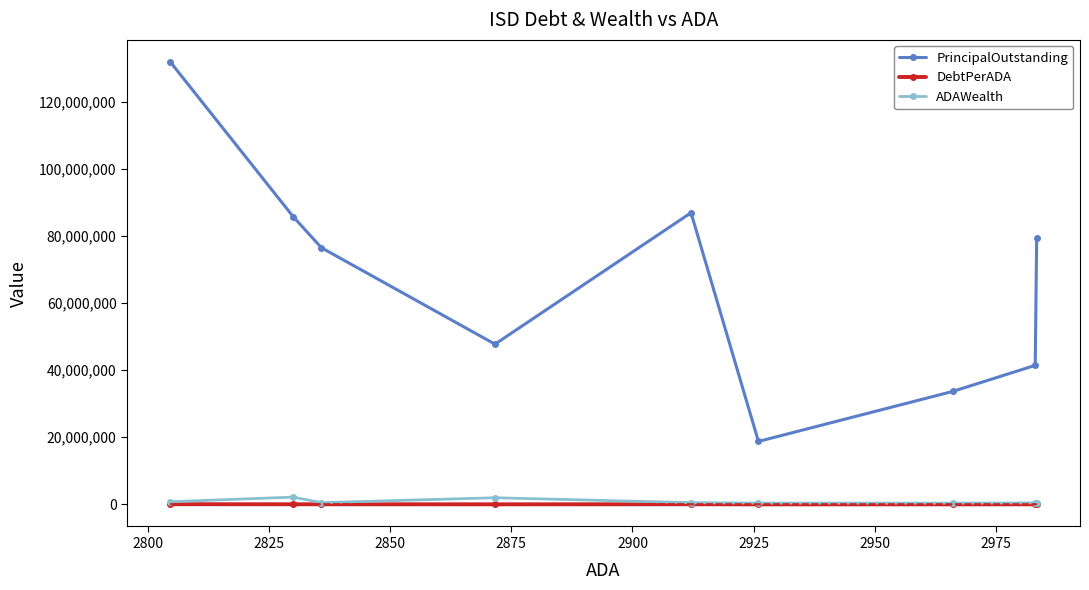

True or false: DebtPerADA and PrincipalOutstanding intersect in this chart.

False